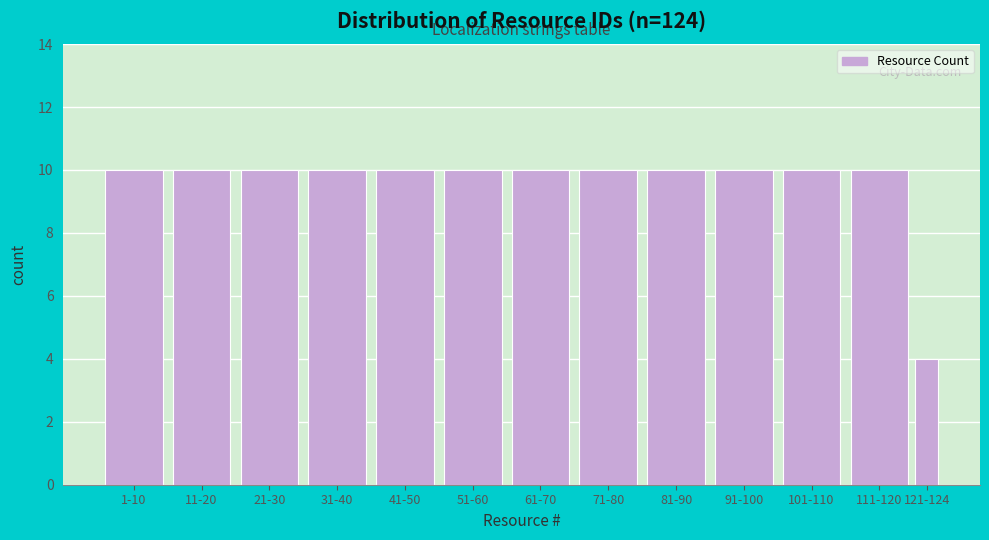

Reading right to left, what are all the values shown in this chart?

121-124=4	111-120=10	101-110=10	91-100=10	81-90=10	71-80=10	61-70=10	51-60=10	41-50=10	31-40=10	21-30=10	11-20=10	1-10=10